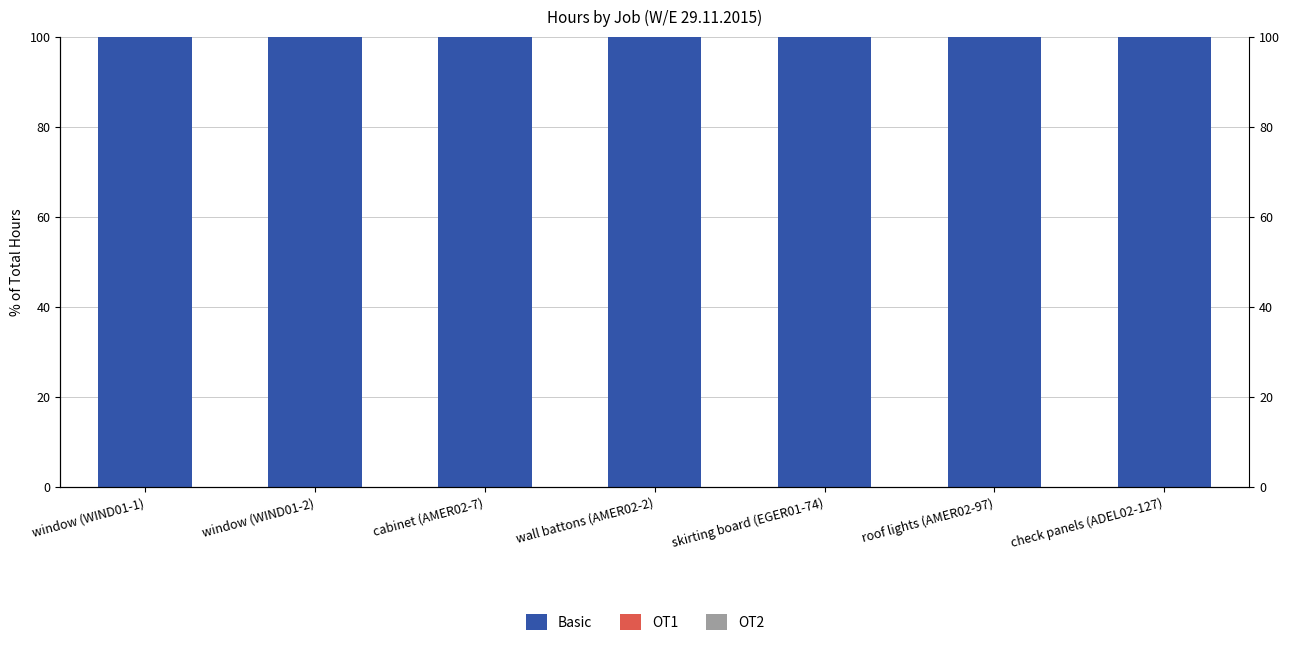

How many groups of bars are there?

7